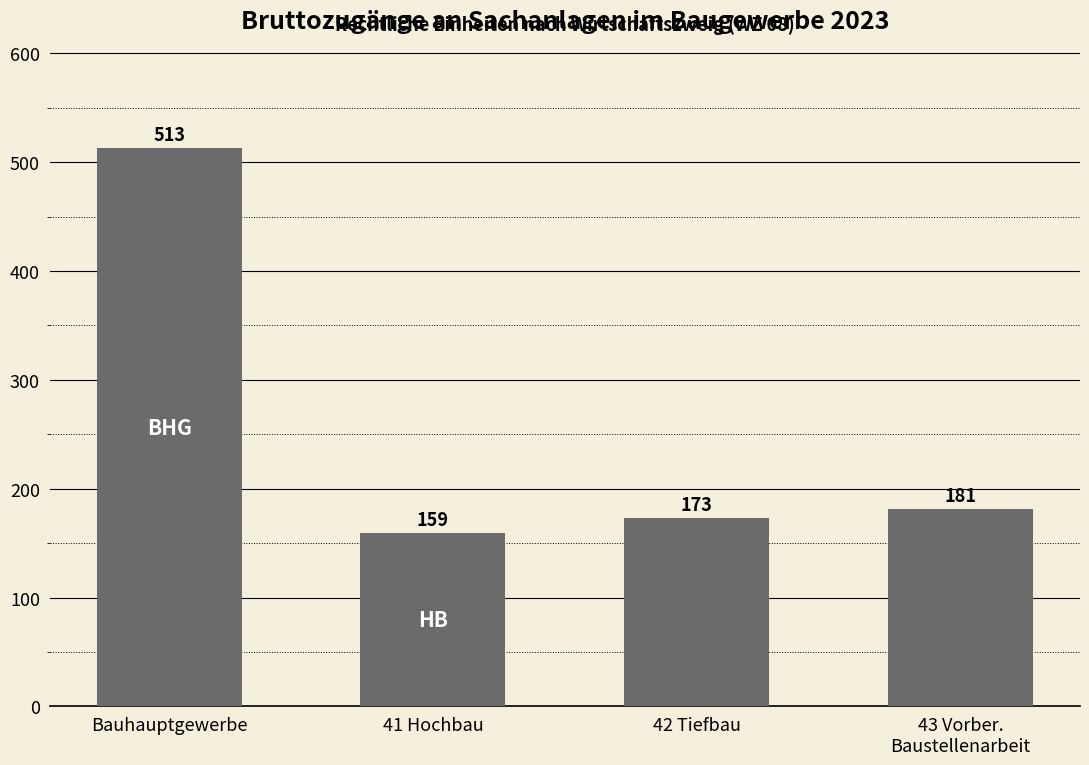

The chart shows a value of 241 at 43 Vorber.
Baustellenarbeit. True or false?

False